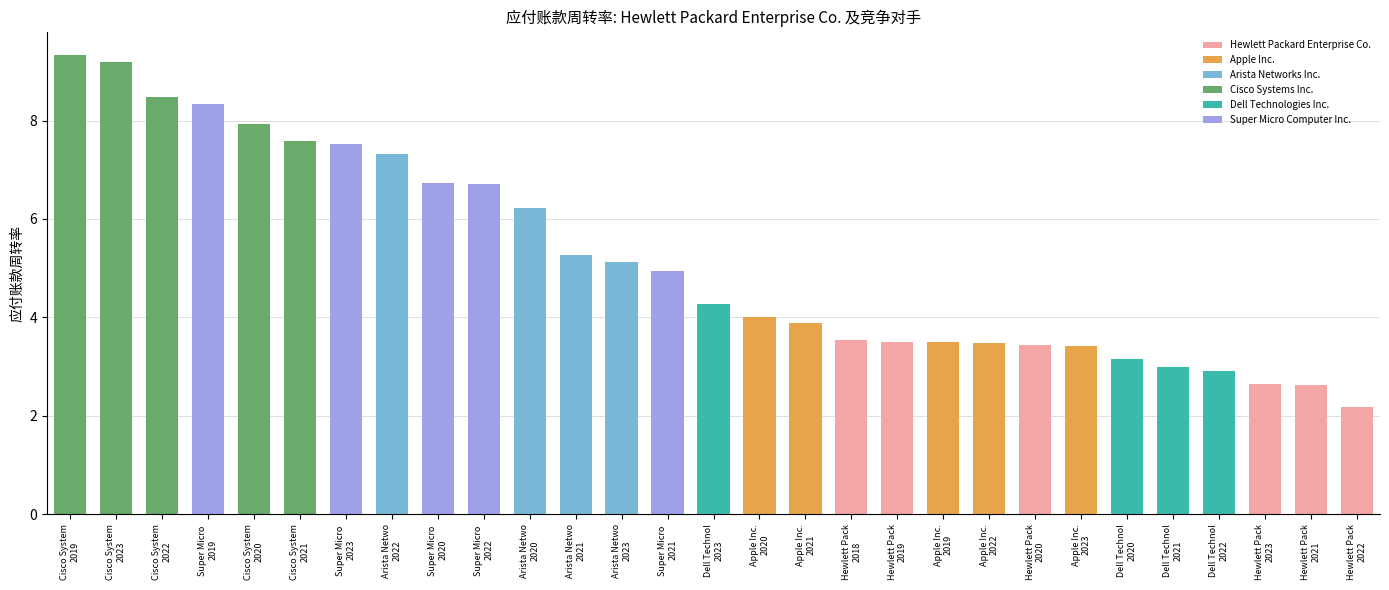

What is the sum of all values?

150.3